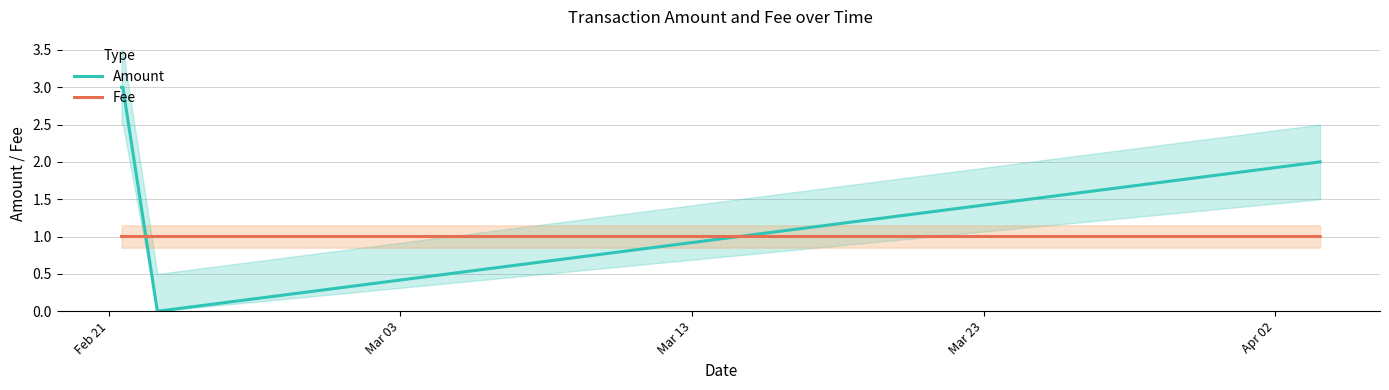

True or false: Amount and Fee intersect in this chart.

True